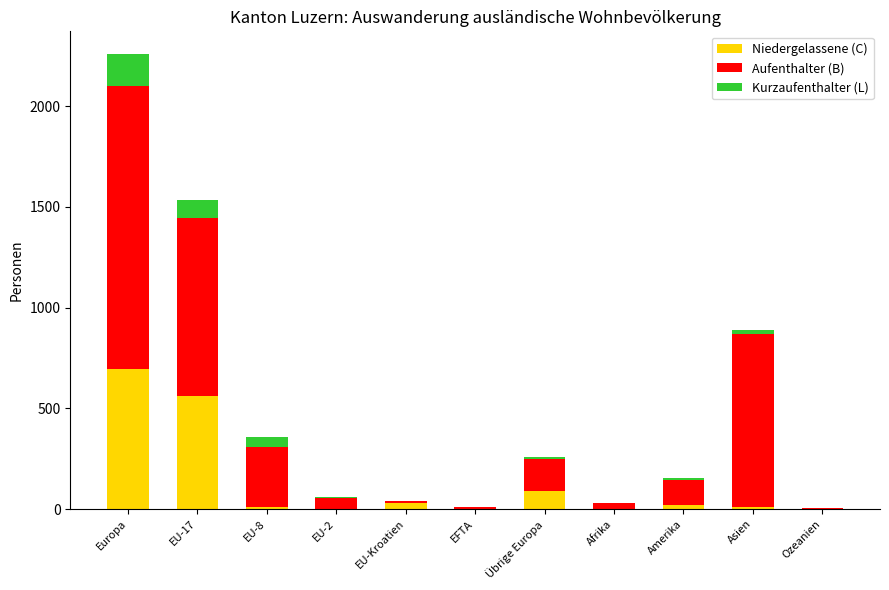

The value of Niedergelassene (C) at EU-17 is 559. True or false?

True